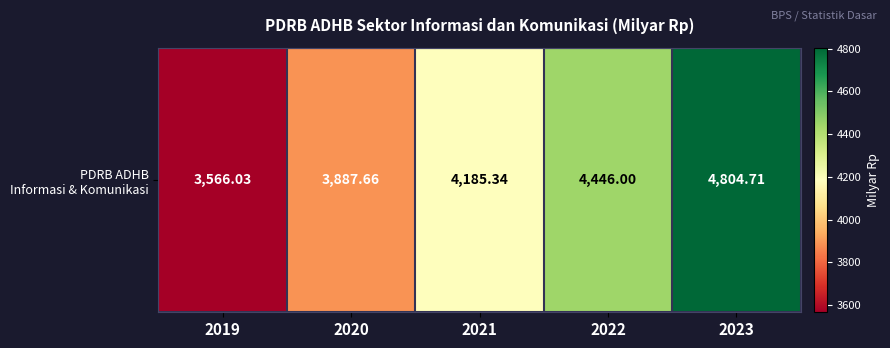

True or false: the data shows 4446.0 at 2022.

True